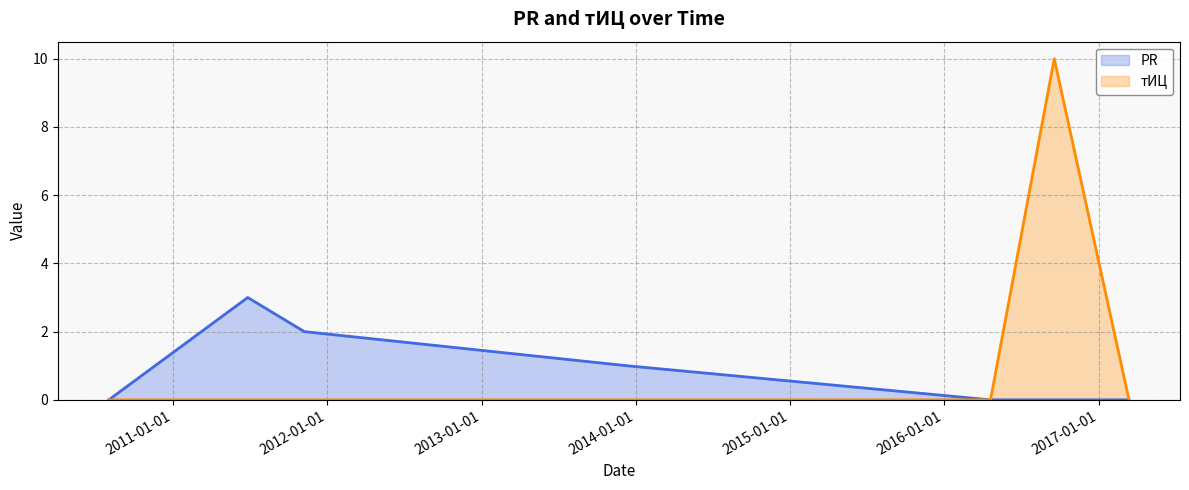

How many distinct data groups are displayed?

2